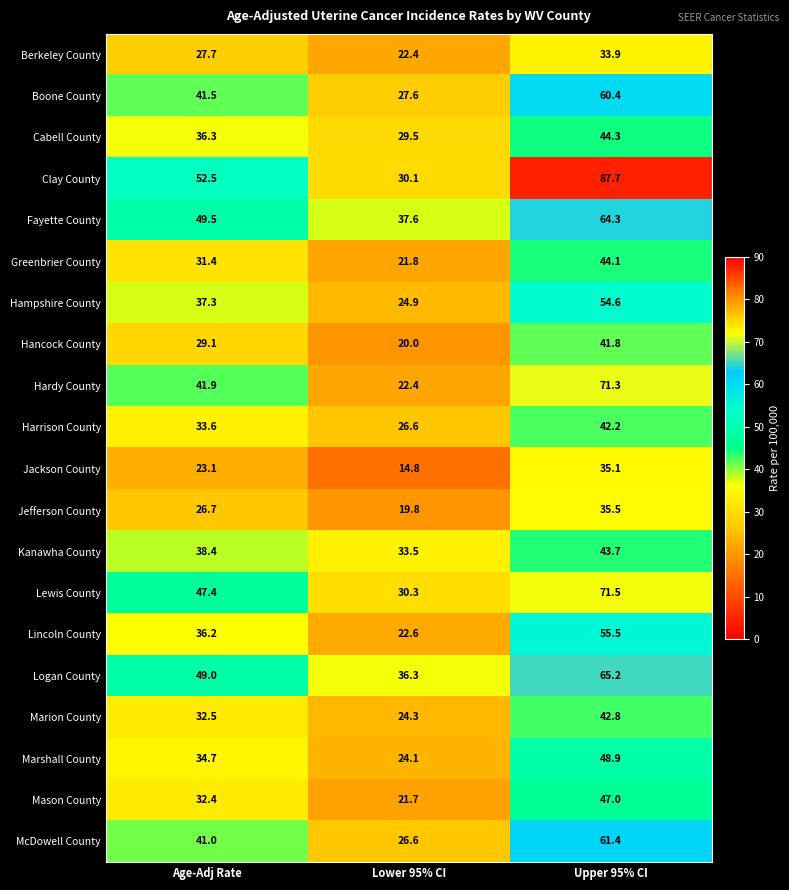

Which label corresponds to the largest value in the chart?

Upper 95% CI